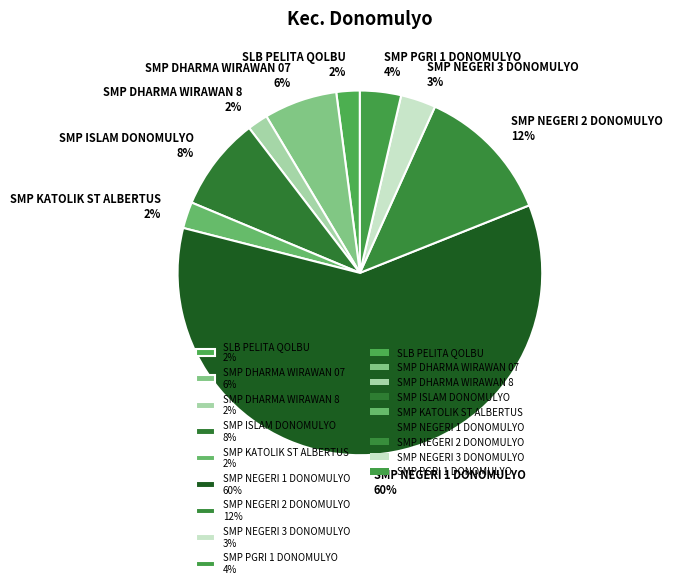

Is there any slice that represents more than half of the pie?

Yes